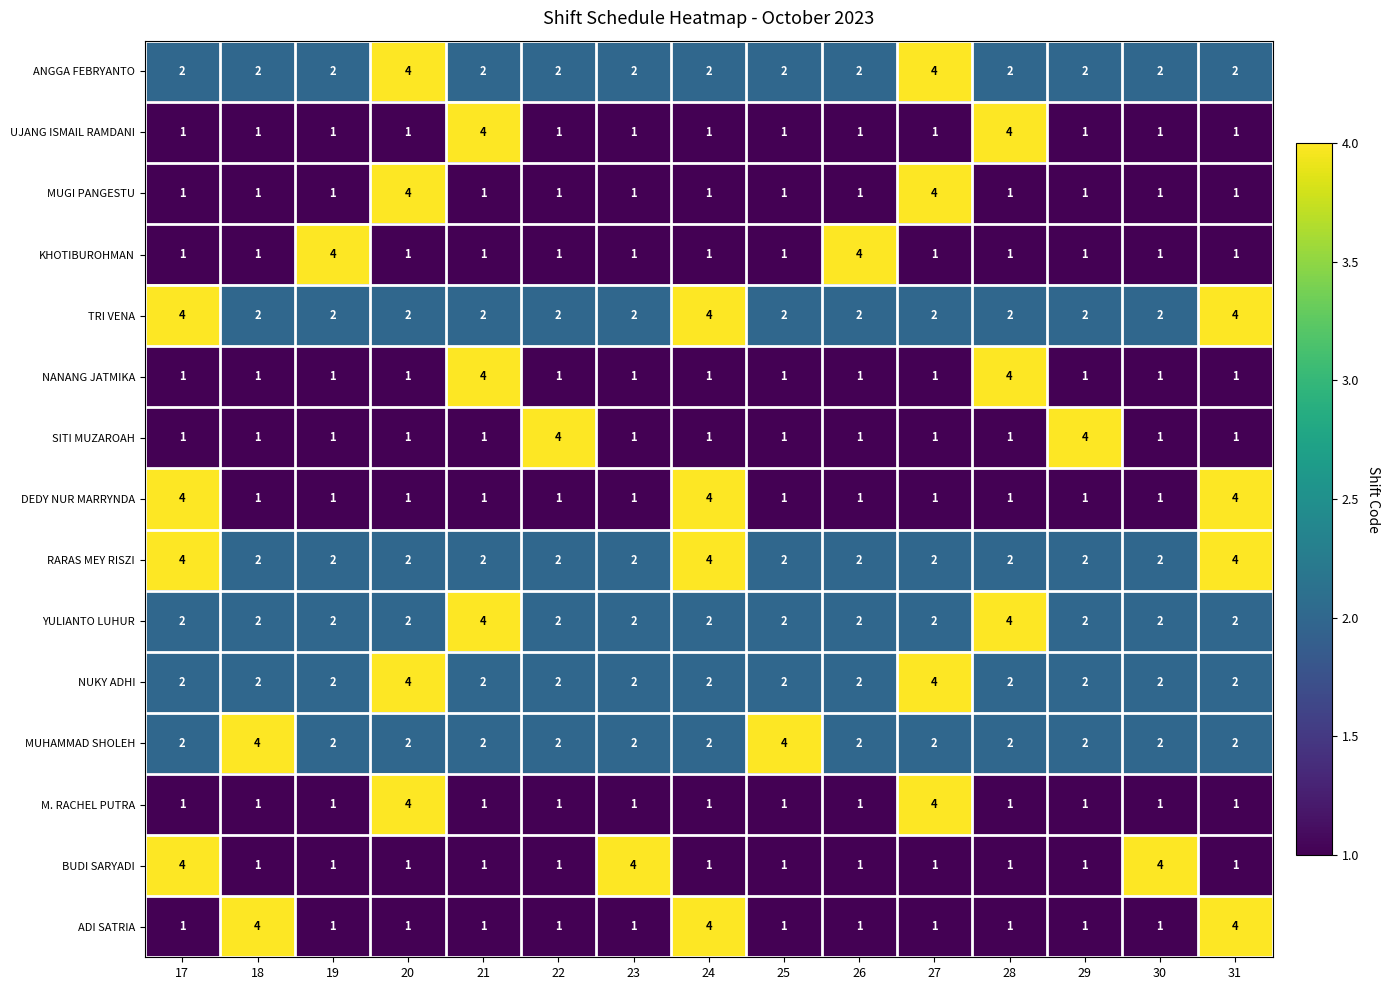

At how many categories does at least one series exceed 2?

15